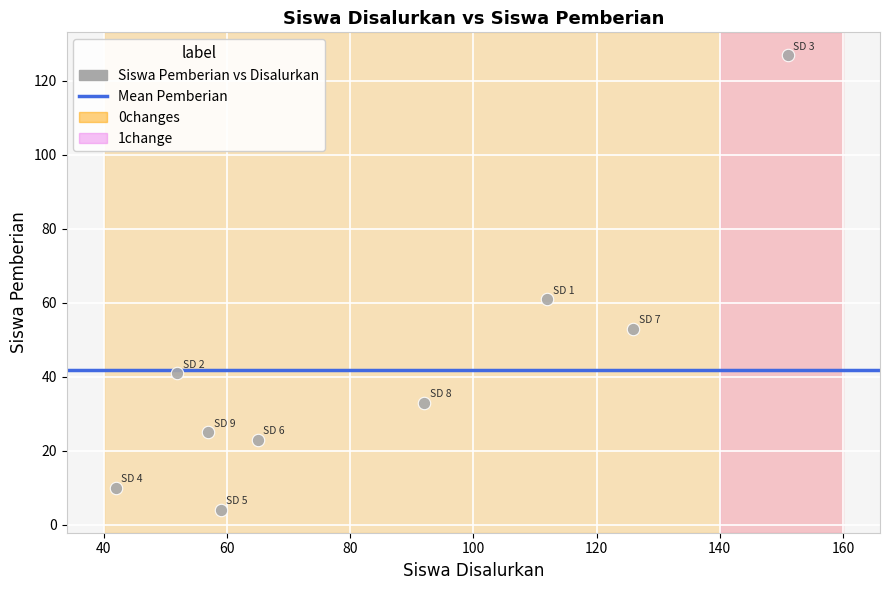

What is the range of Y values (max minus min)?

123